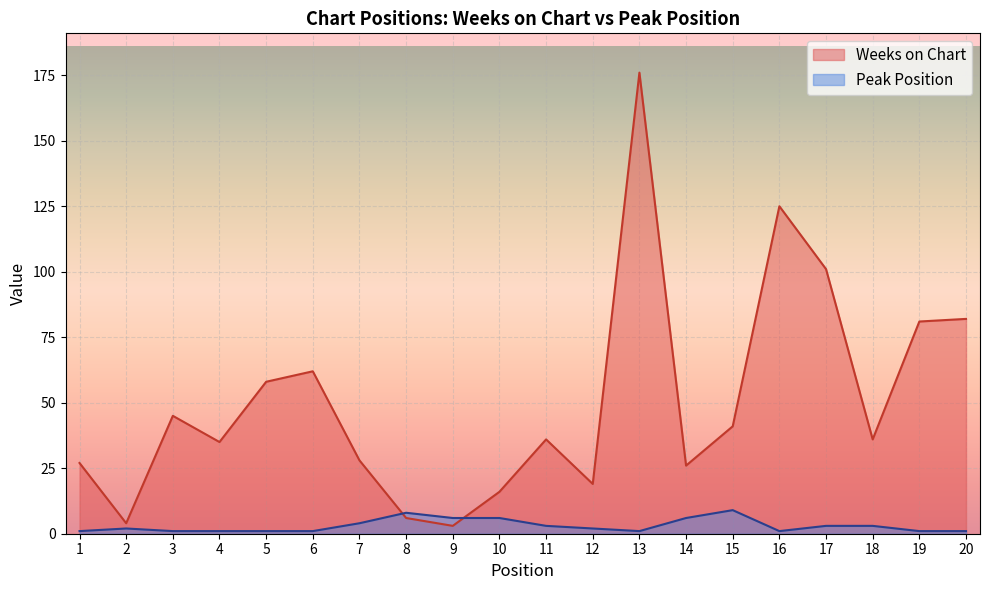

List the series in order of their overall mean, lowest first.

Peak Position, Weeks on Chart